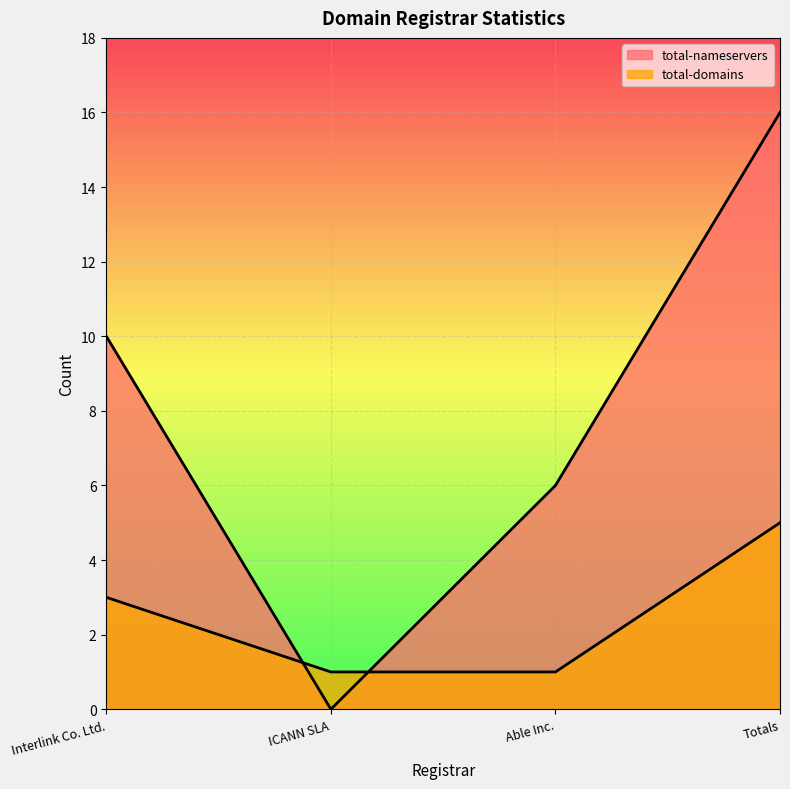

What is the minimum value for total-domains?

1